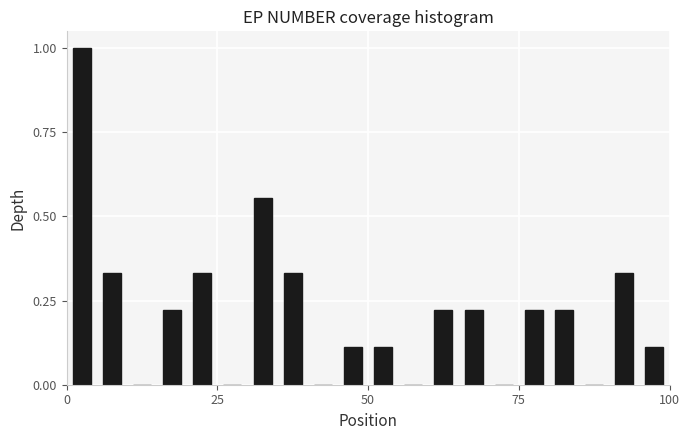

Read against the x-axis, roughly where is the centre of the tallest bar?

5